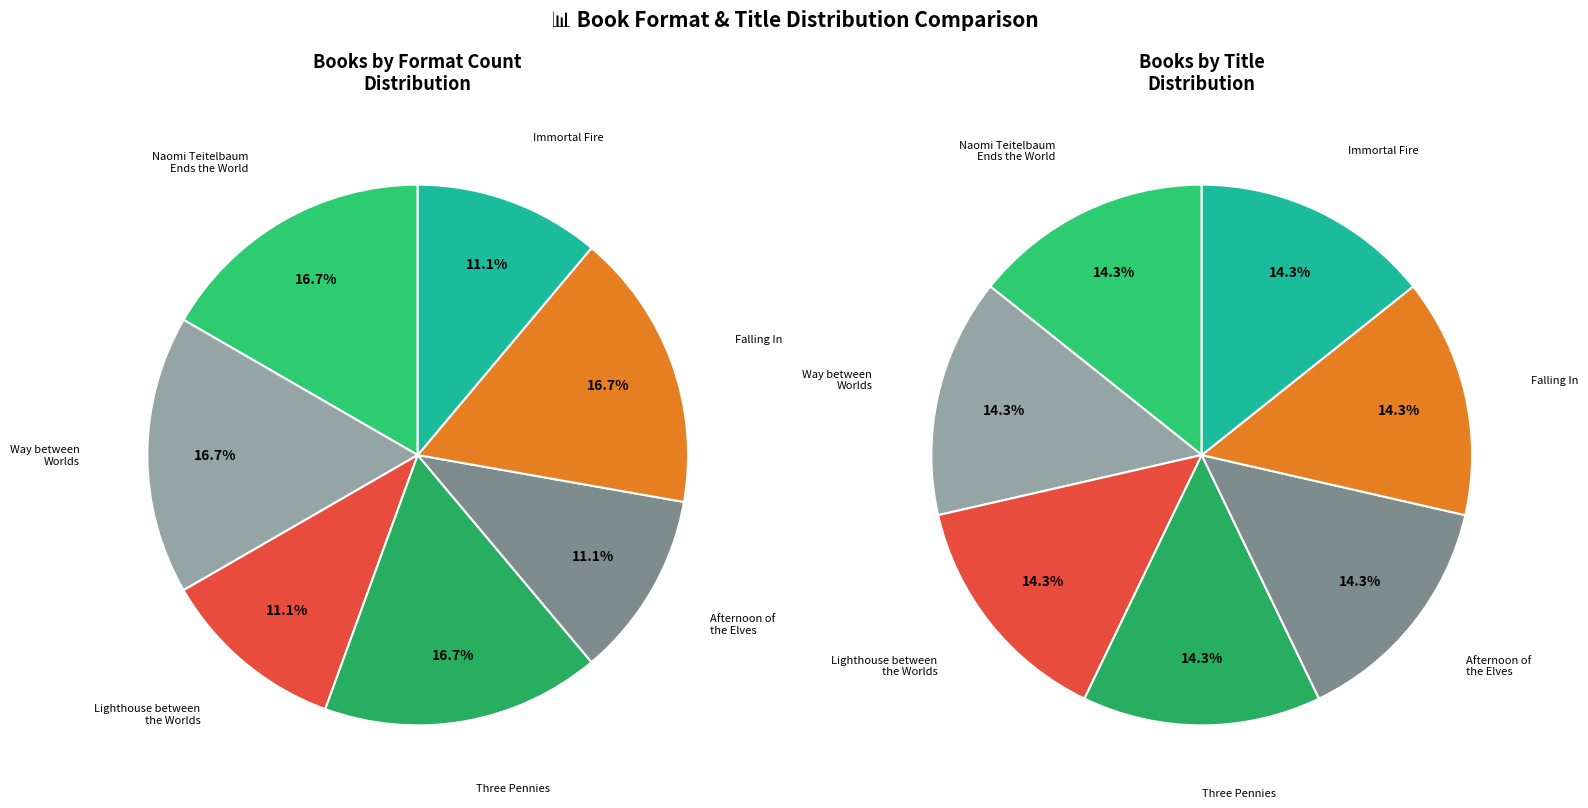

Rank the series by their average value, from highest to lowest.

Format Distribution, Unique Titles